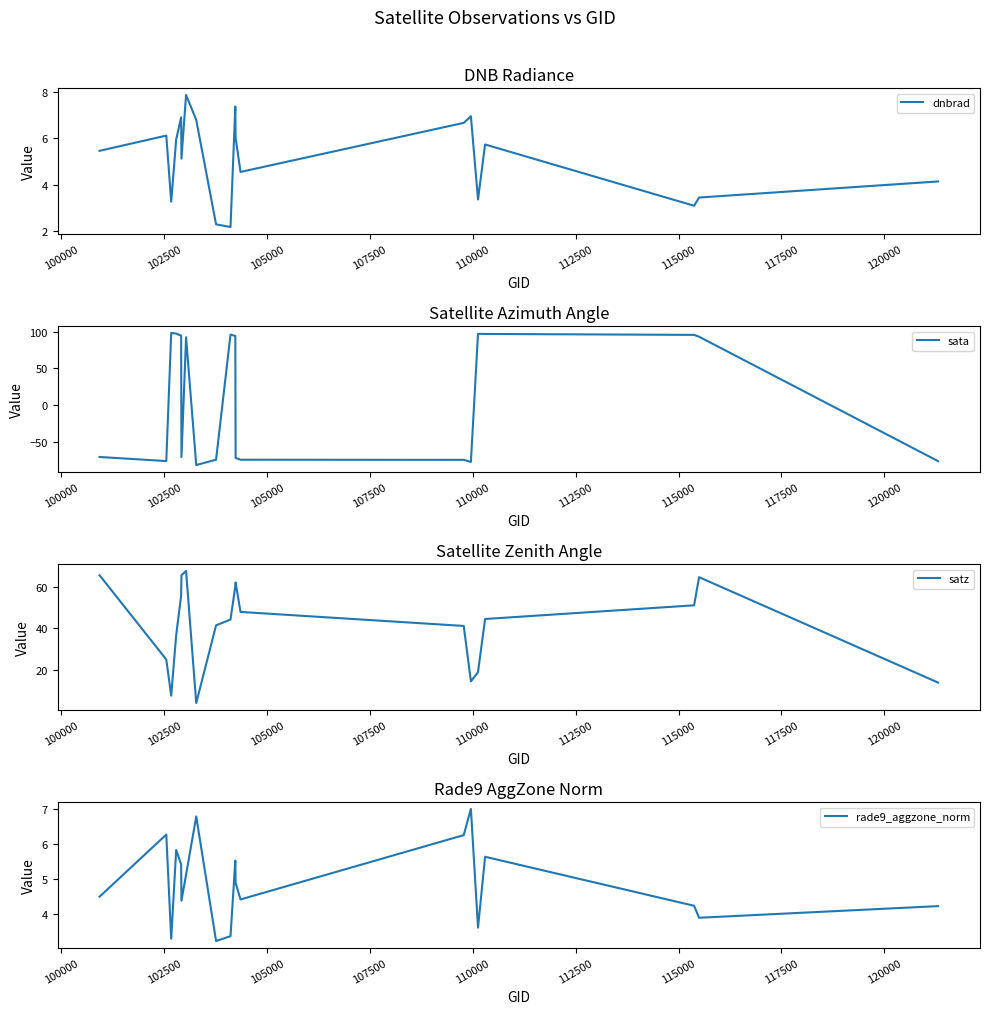

Reading right to left, list all the values displayed in this chart.

dnbrad: 4.1	3.4	3.1	5.7	3.4	6.9	6.7	4.5	6.0	7.4	2.2	2.3	6.8	7.9	5.1	6.9	5.9	3.3	6.1	5.5
sata: -76.7	93.0	95.5	96.8	97.0	-77.7	-74.9	-74.7	-72.3	94.0	95.9	-74.7	-82.0	92.3	-71.1	94.4	97.3	98.2	-76.6	-71.0
satz: 13.7	64.5	51.0	44.4	18.8	14.3	41.0	47.8	62.0	60.2	44.1	41.3	3.9	67.5	65.5	55.6	36.6	7.4	24.9	65.5
rade9_aggzone_norm: 4.2	3.9	4.2	5.6	3.6	7.0	6.3	4.4	4.9	5.5	3.4	3.2	6.8	5.1	4.4	5.4	5.8	3.3	6.3	4.5